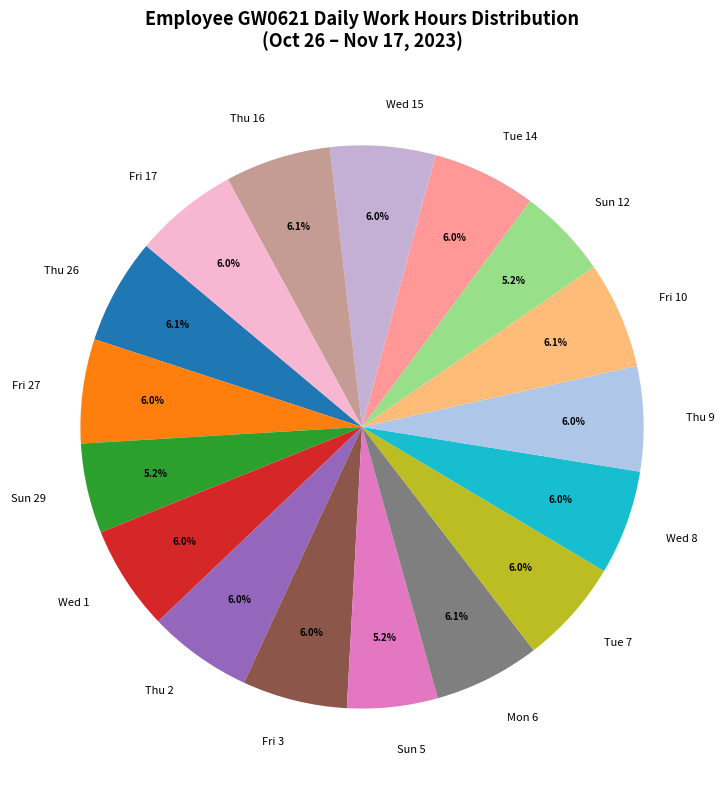

What percentage is NOT represented by Wed 15?

94.0%